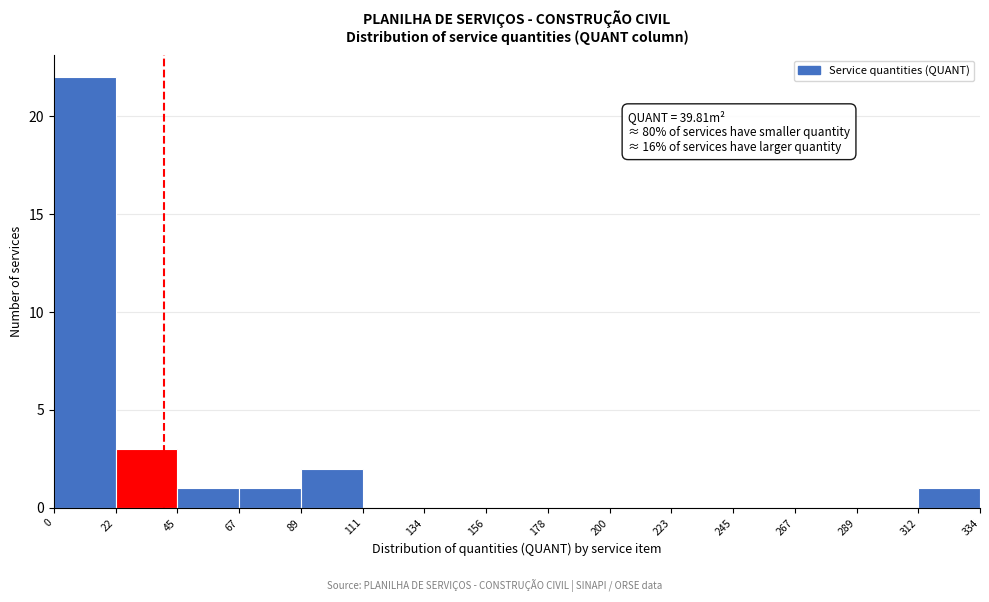

Which range on the x-axis has the tallest bar?

0 to 22